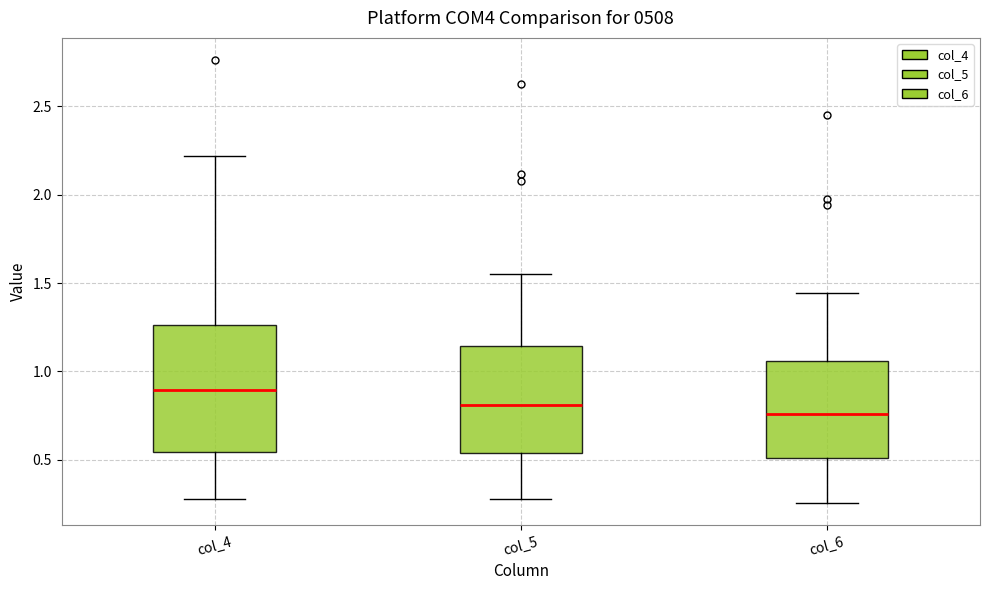

Where does the upper whisker of the box for col_6 end on the y-axis? The values are not printed on the chart, so give them approximately, as read against the axis.

1.45